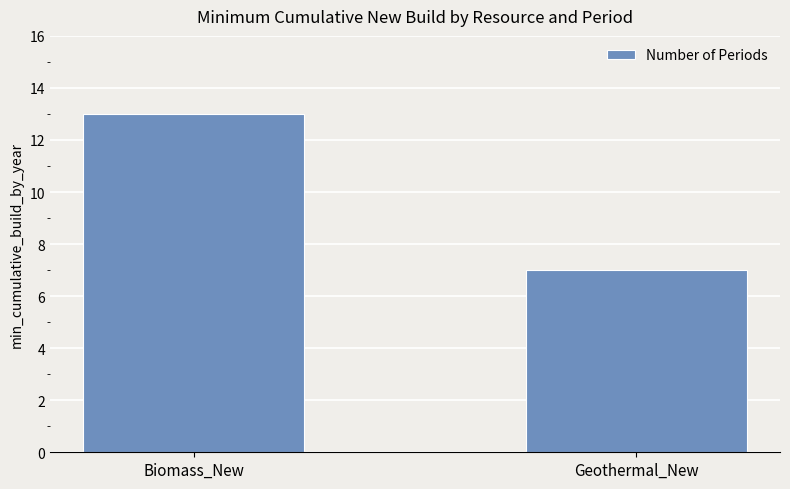

True or false: the data shows 21 at Biomass_New.

False